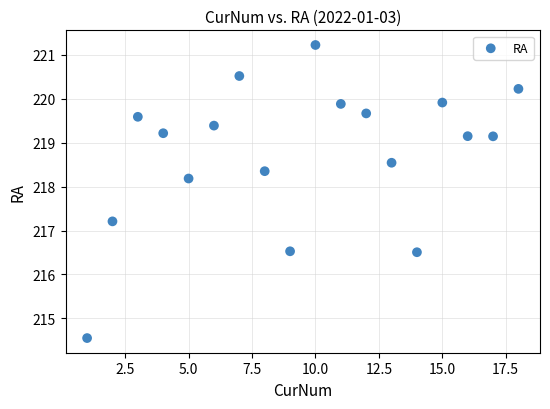

What Y value in the scatter plot is closest to 217?

217.2